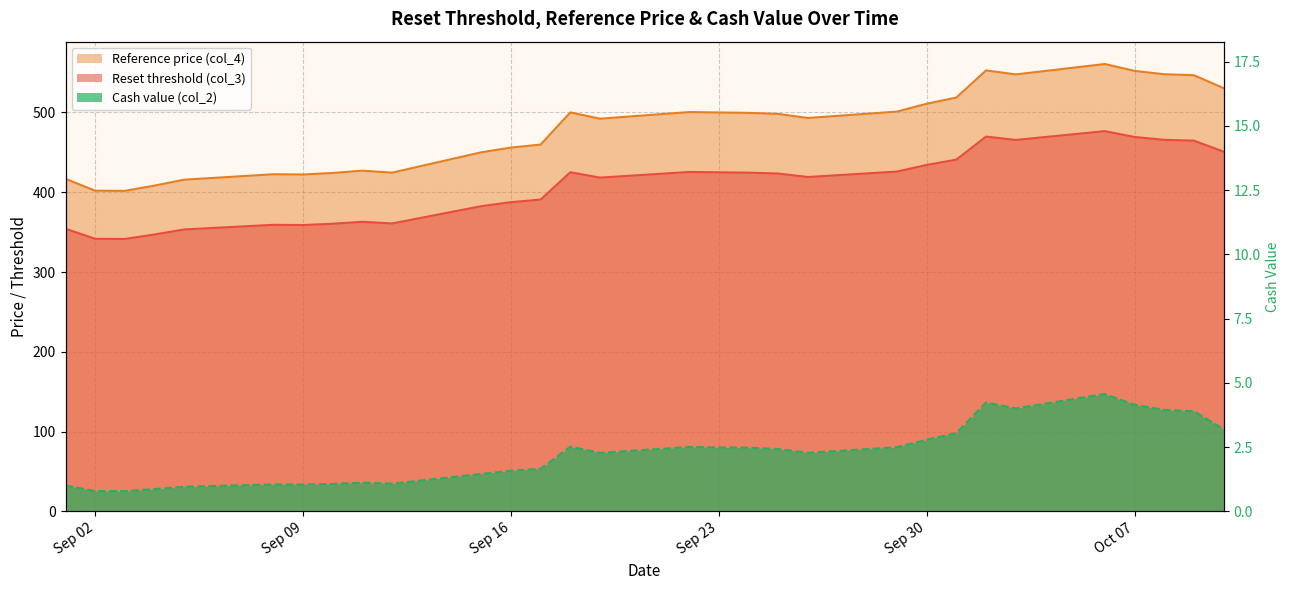

True or false: Reset threshold (col_3) and Cash value (col_2) intersect in this chart.

False